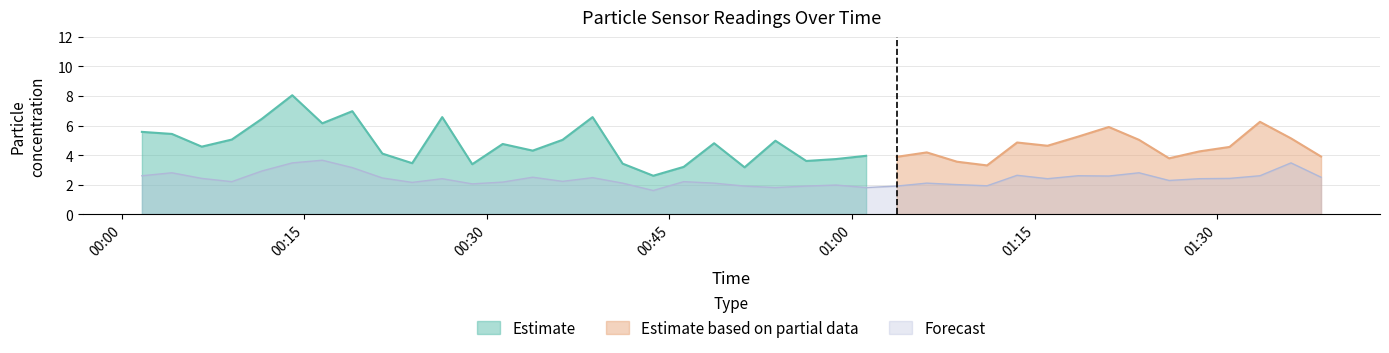

What is the change in value from 2022/04/11 01:08:37 to 2022/04/11 01:16:03?

+0.4